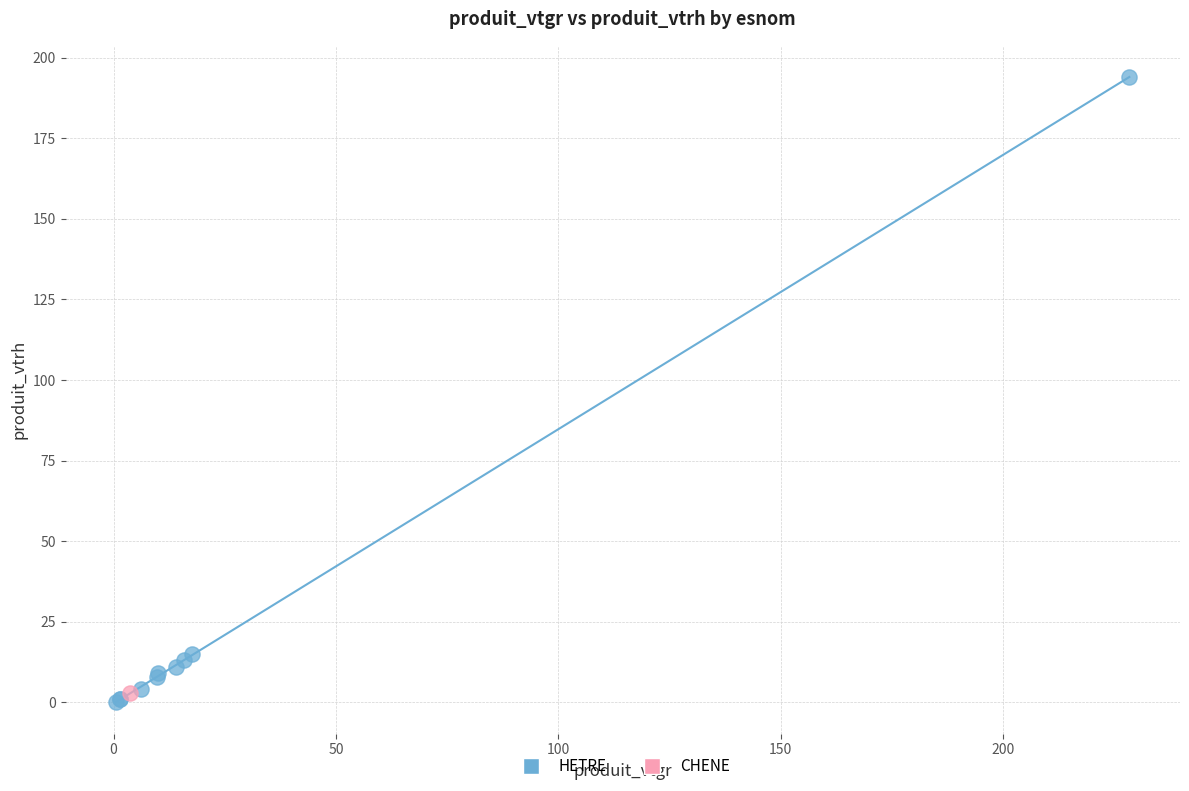

What are all the series names shown in the legend?

HETRE, CHENE